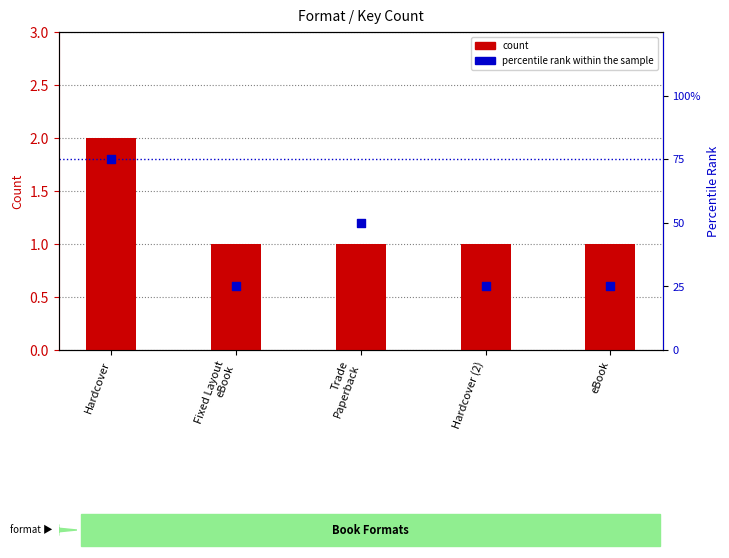

Which series has the largest Y range (max minus min)?

percentile rank within the sample